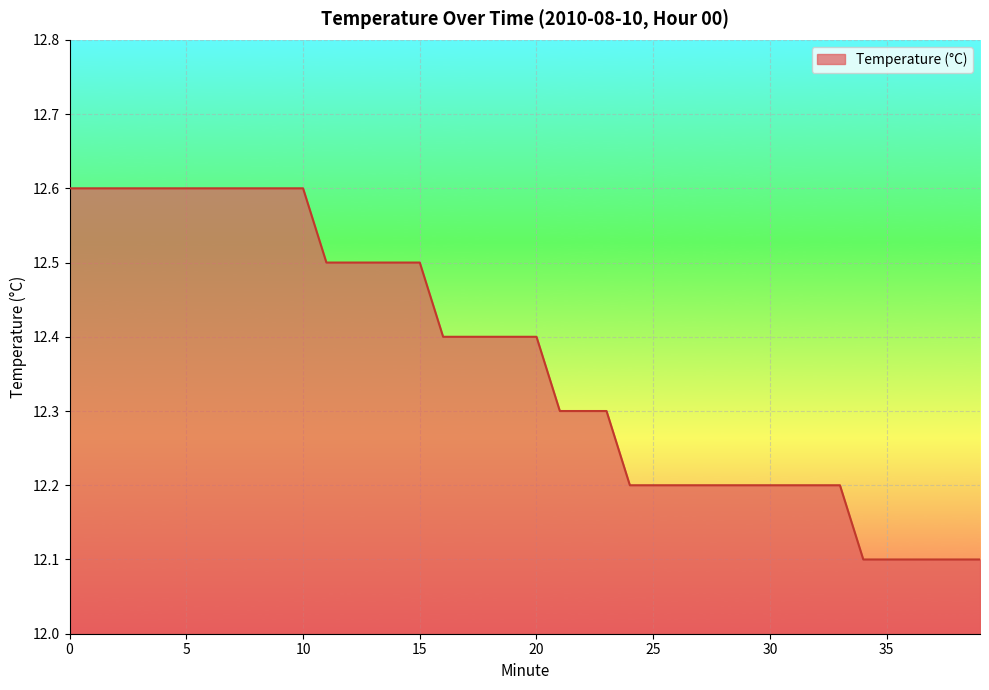

What is the difference between the maximum and minimum values?

0.5